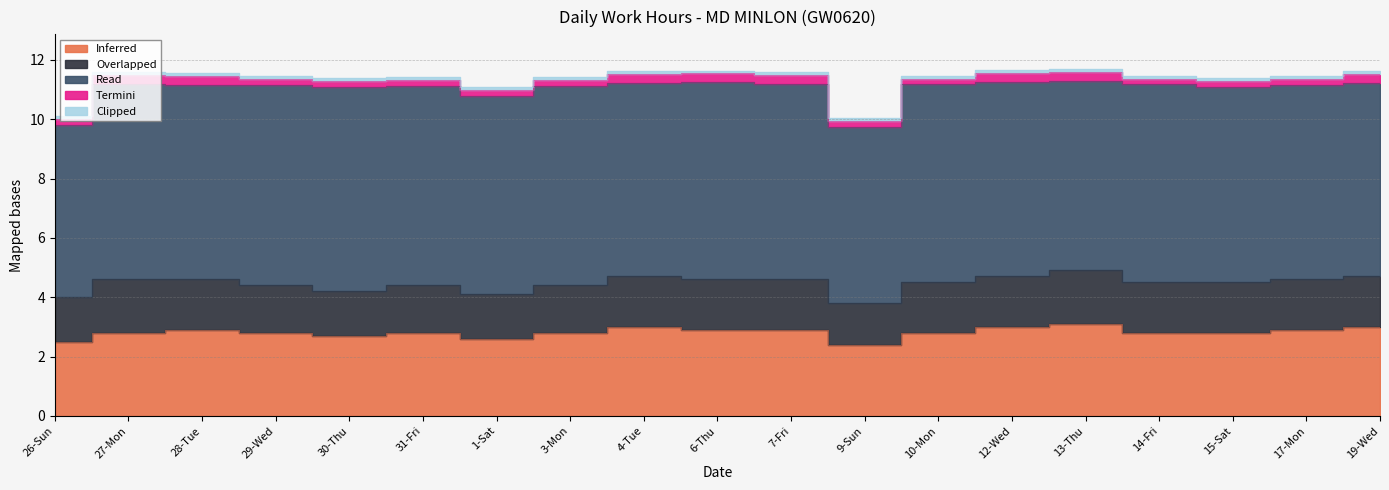

Which category has the highest value across all series?

30-Thu